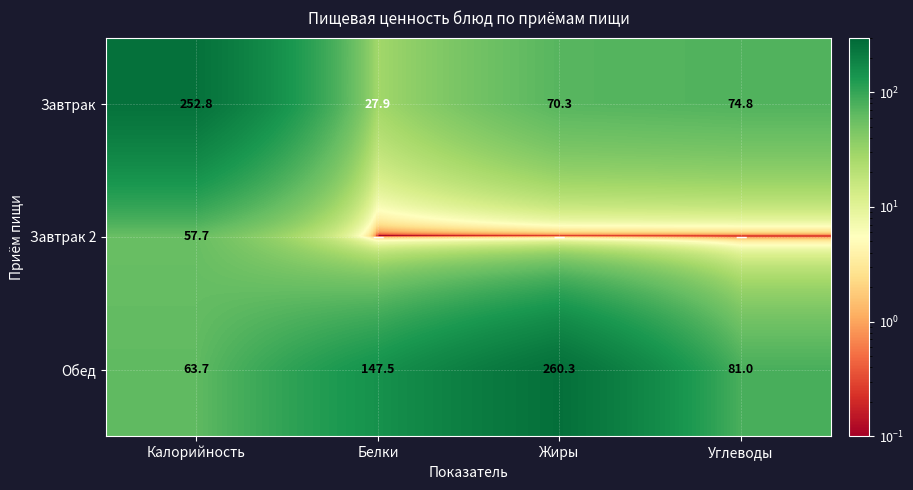

Is it true that Завтрак equals 127.7 at Калорийность?

False